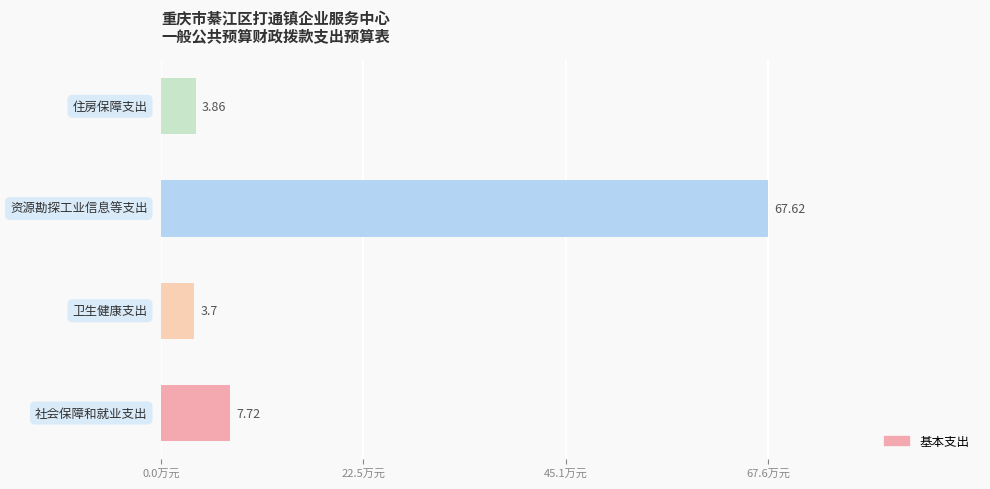

What is the sum of all values?

82.9